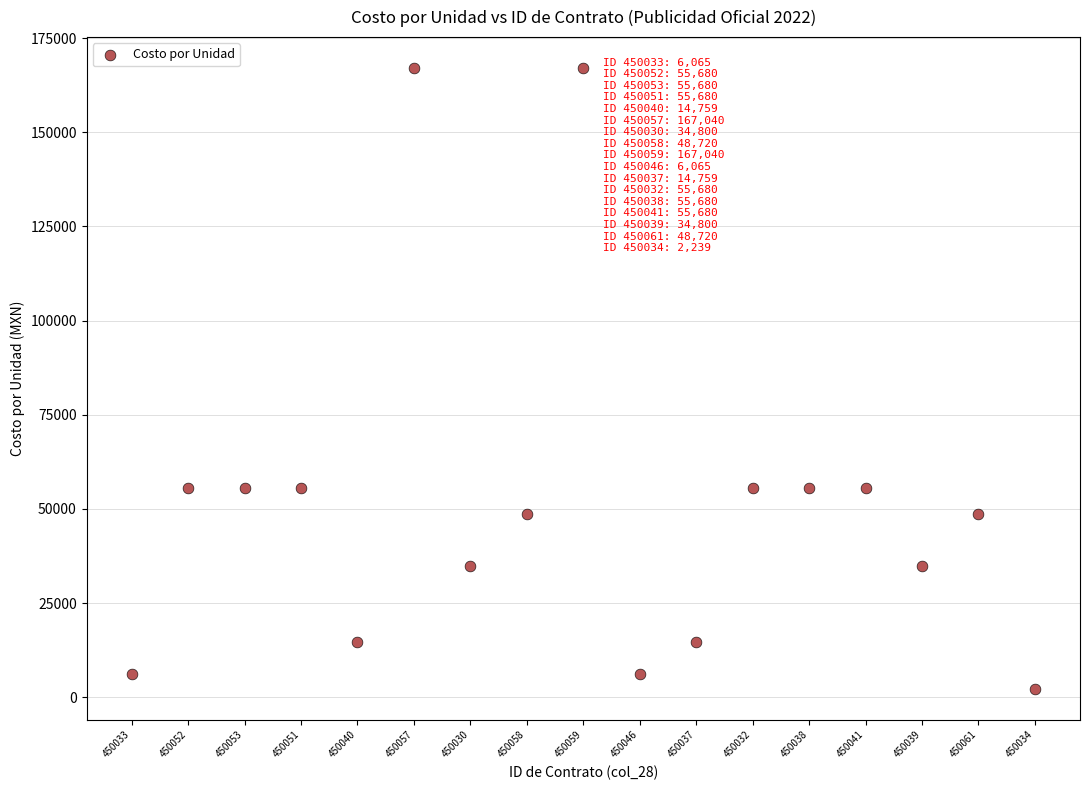

What is the range of Y values (max minus min)?

164801.0